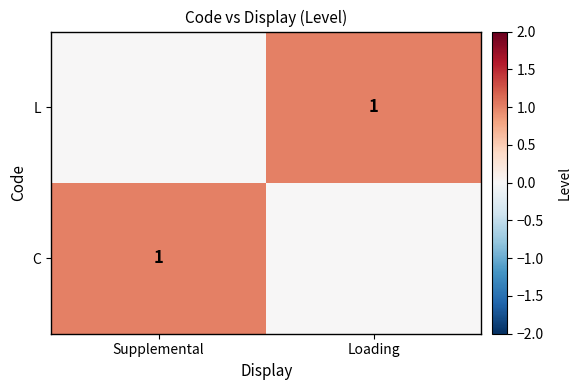

True or false: L has a value of 0 at Loading.

False